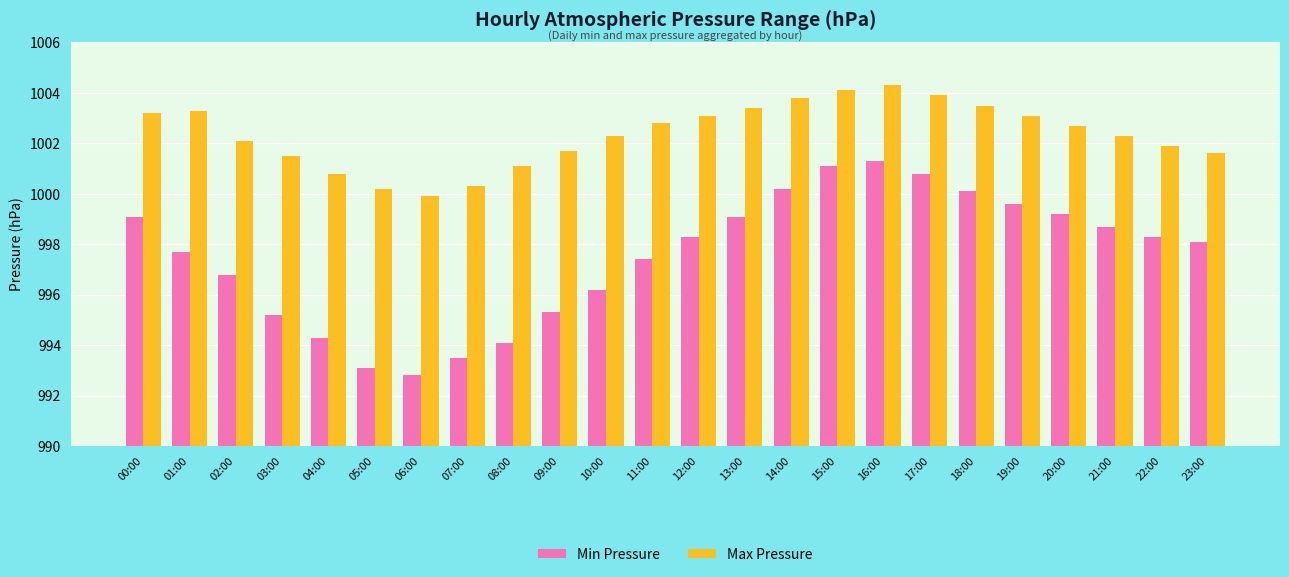

Which series changed the most between 17:00 and 19:00?

Min Pressure